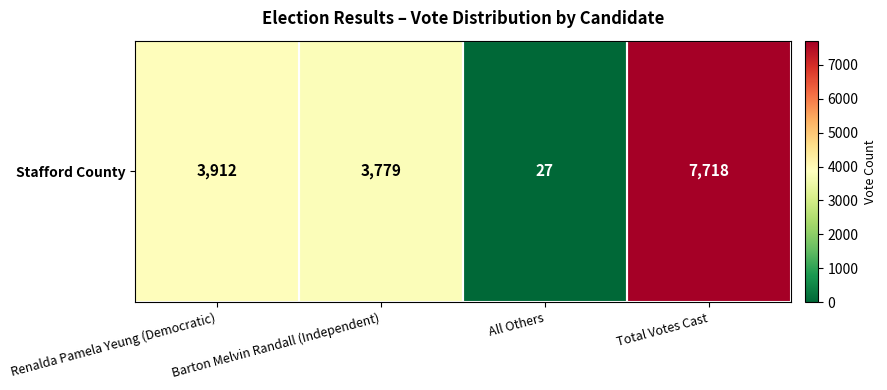

Count the number of data series in this chart.

1